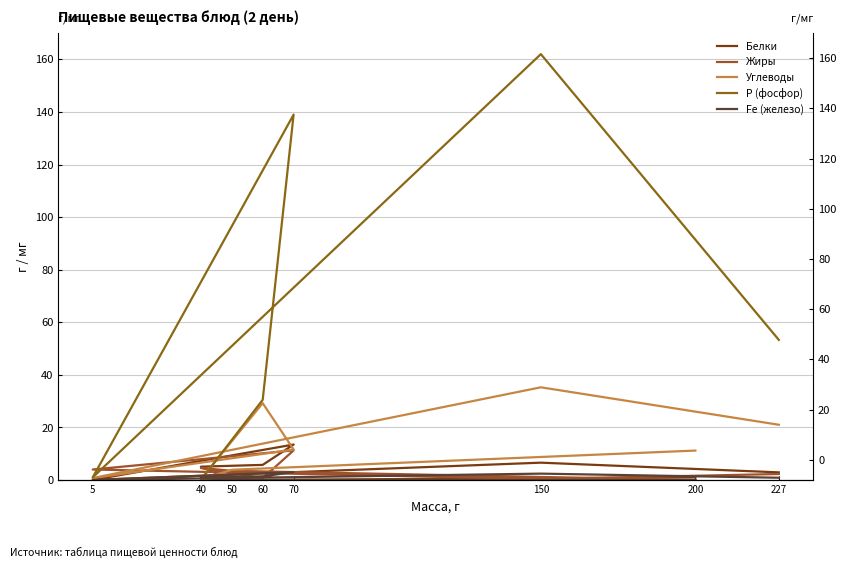

What are all the series names shown in the legend?

Белки, Жиры, Углеводы, Р (фосфор), Fe (железо)